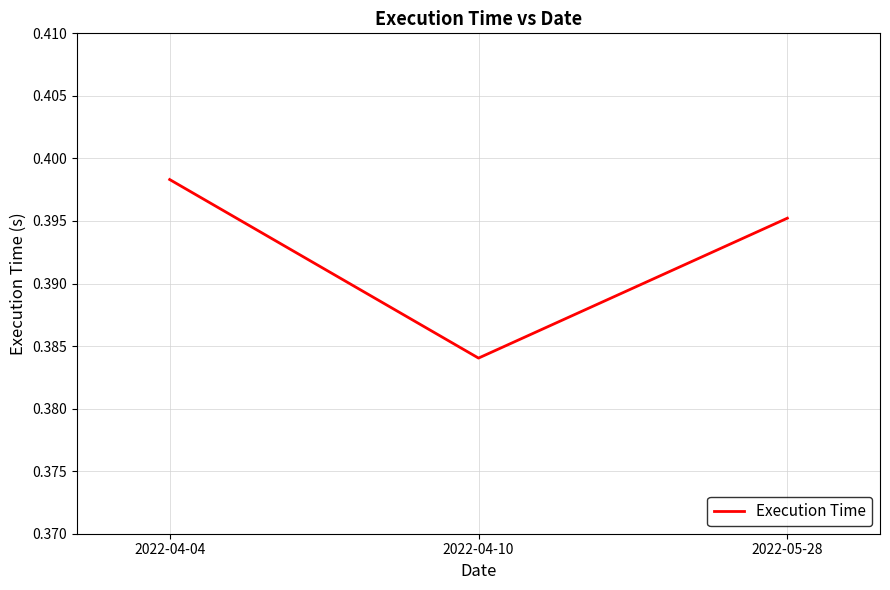

Which has a higher value, 2022-05-28 or 2022-04-04?

2022-04-04